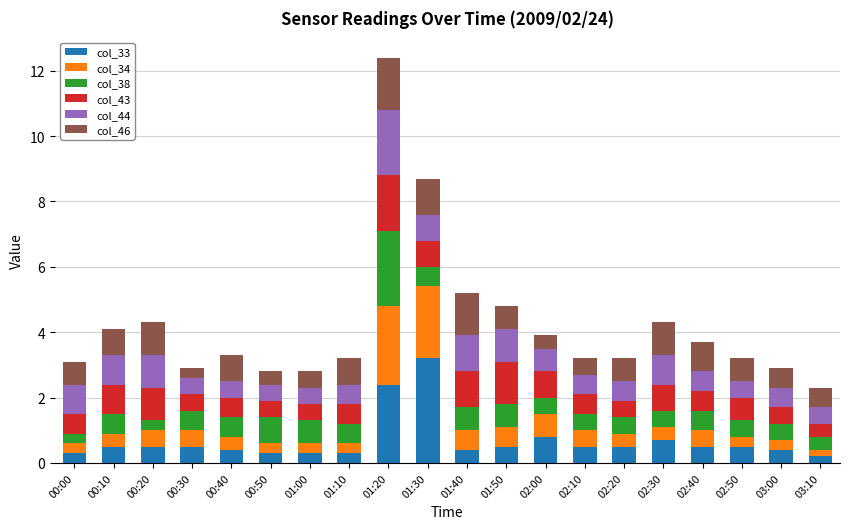

At which category is the sum across all series the highest?

01:20